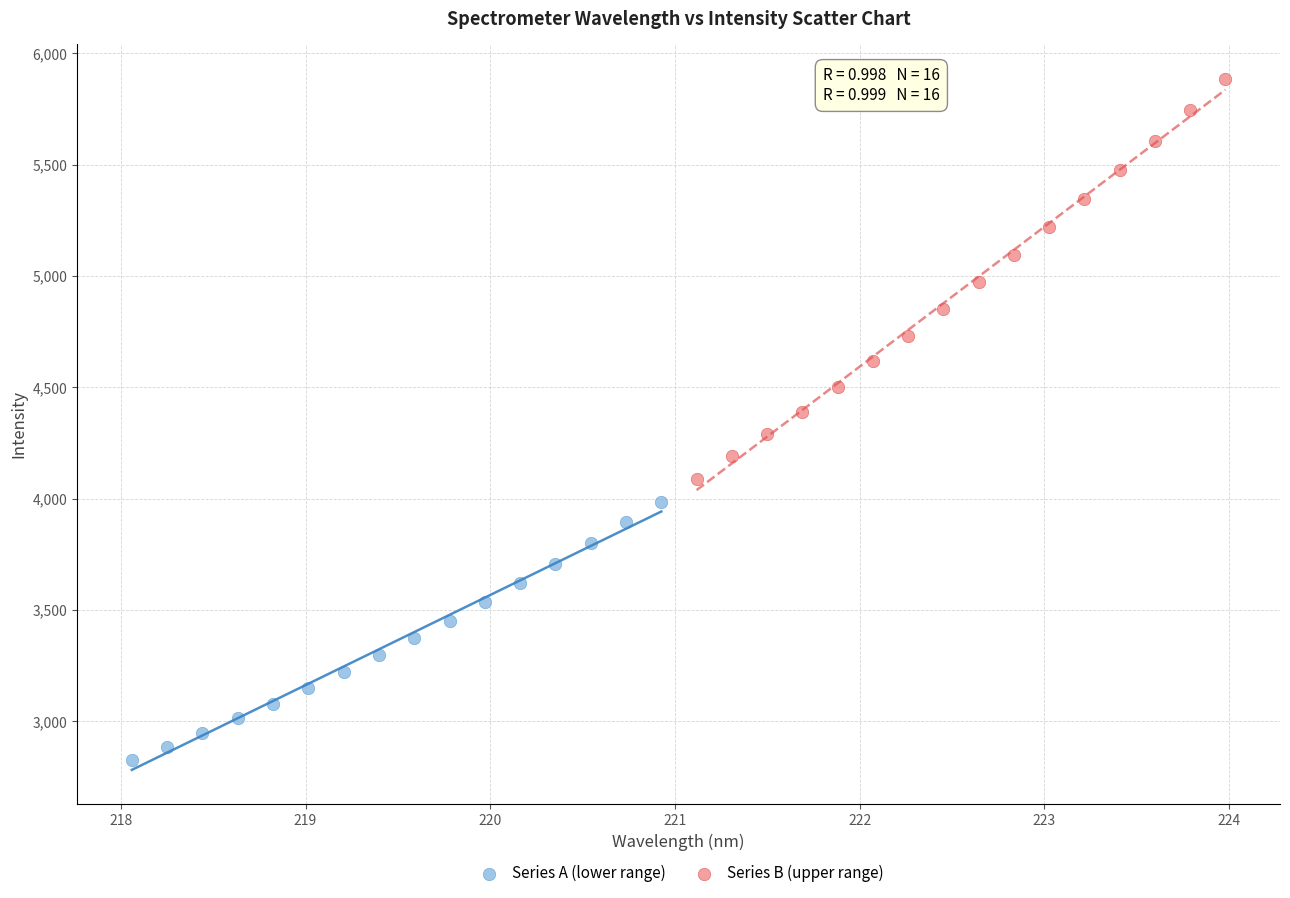

What are all the series names shown in the legend?

Series A (lower range), Series B (upper range)